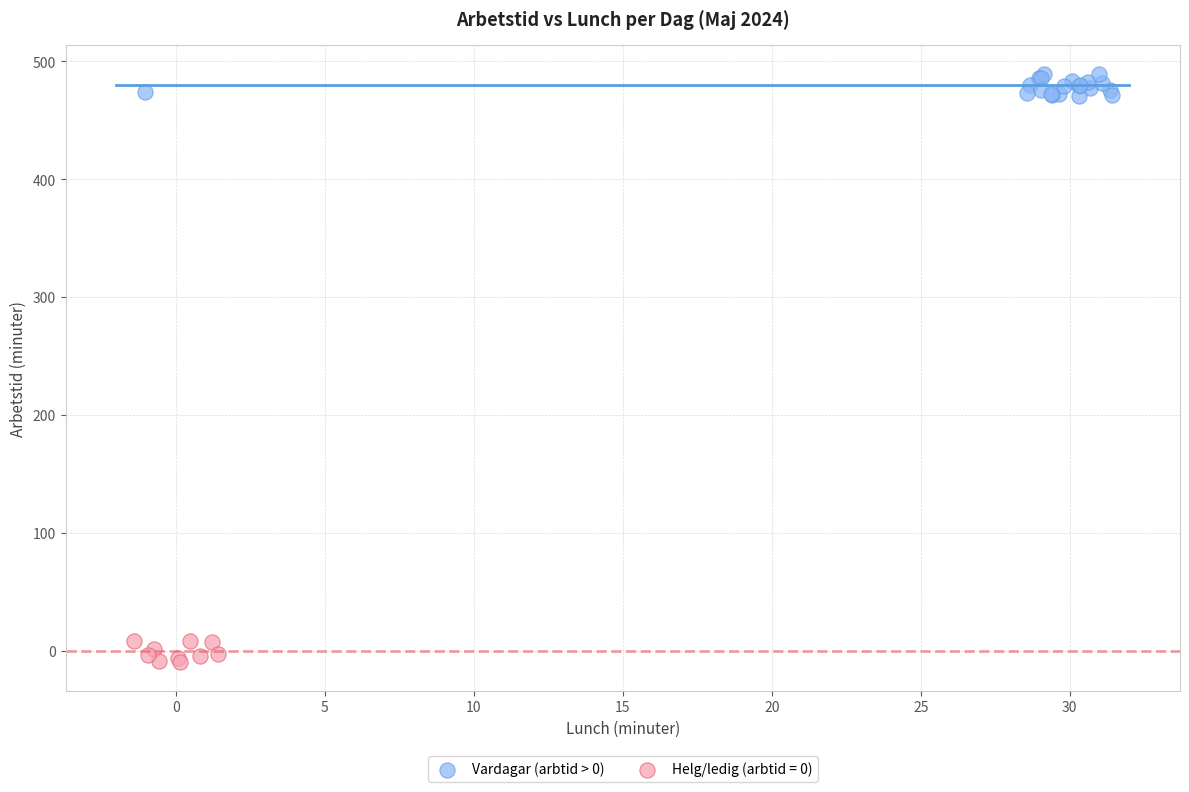

Which series reaches the maximum Y coordinate?

Vardagar (arbtid > 0)